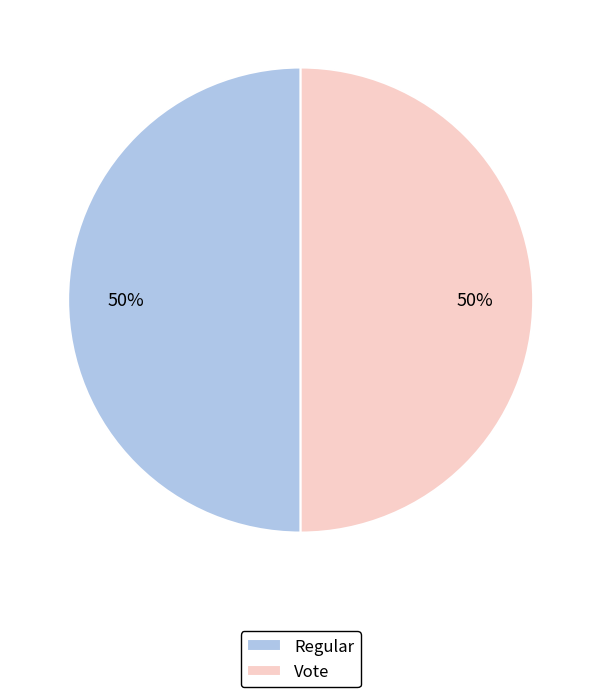

Is it true that Regular is 65% of the pie?

False